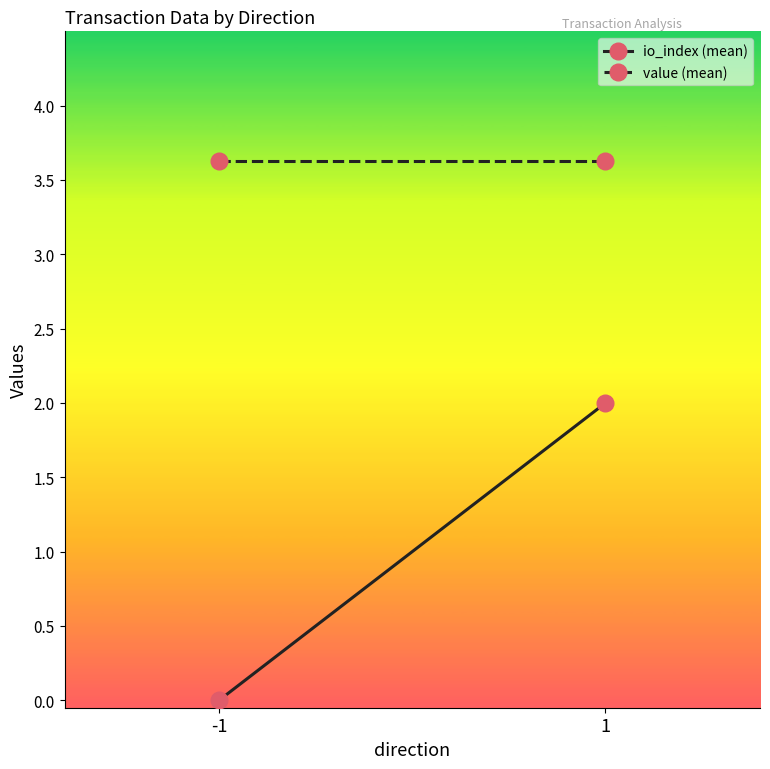

Which series changed the most between -1 and 1?

io_index (mean)